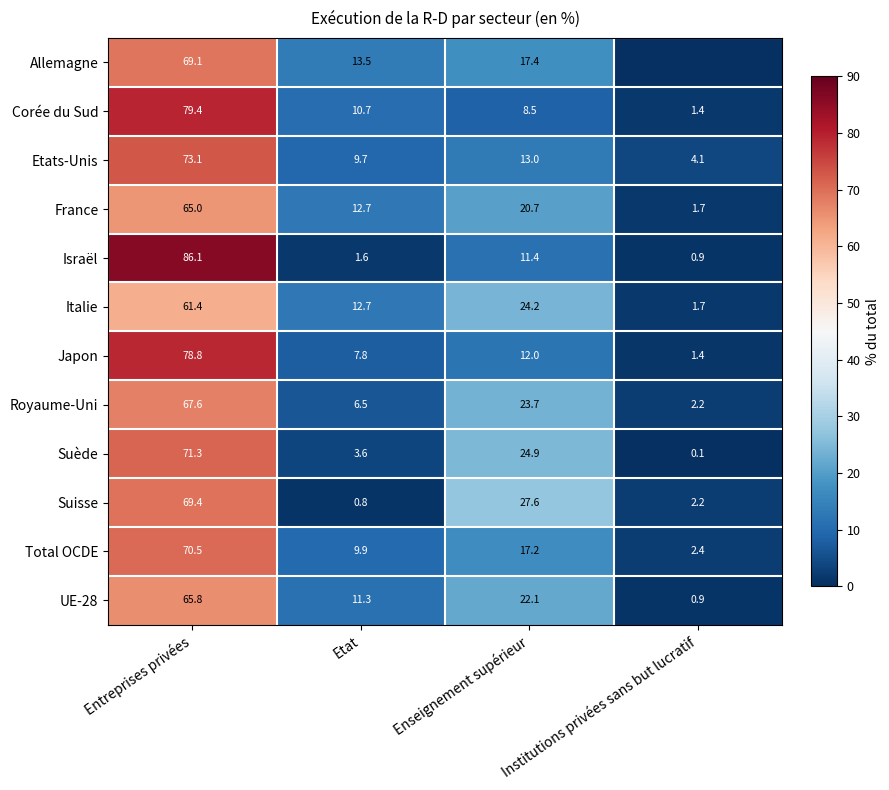

Rank the categories by Etats-Unis value from lowest to highest.

Institutions privées sans but lucratif, Etat, Enseignement supérieur, Entreprises privées